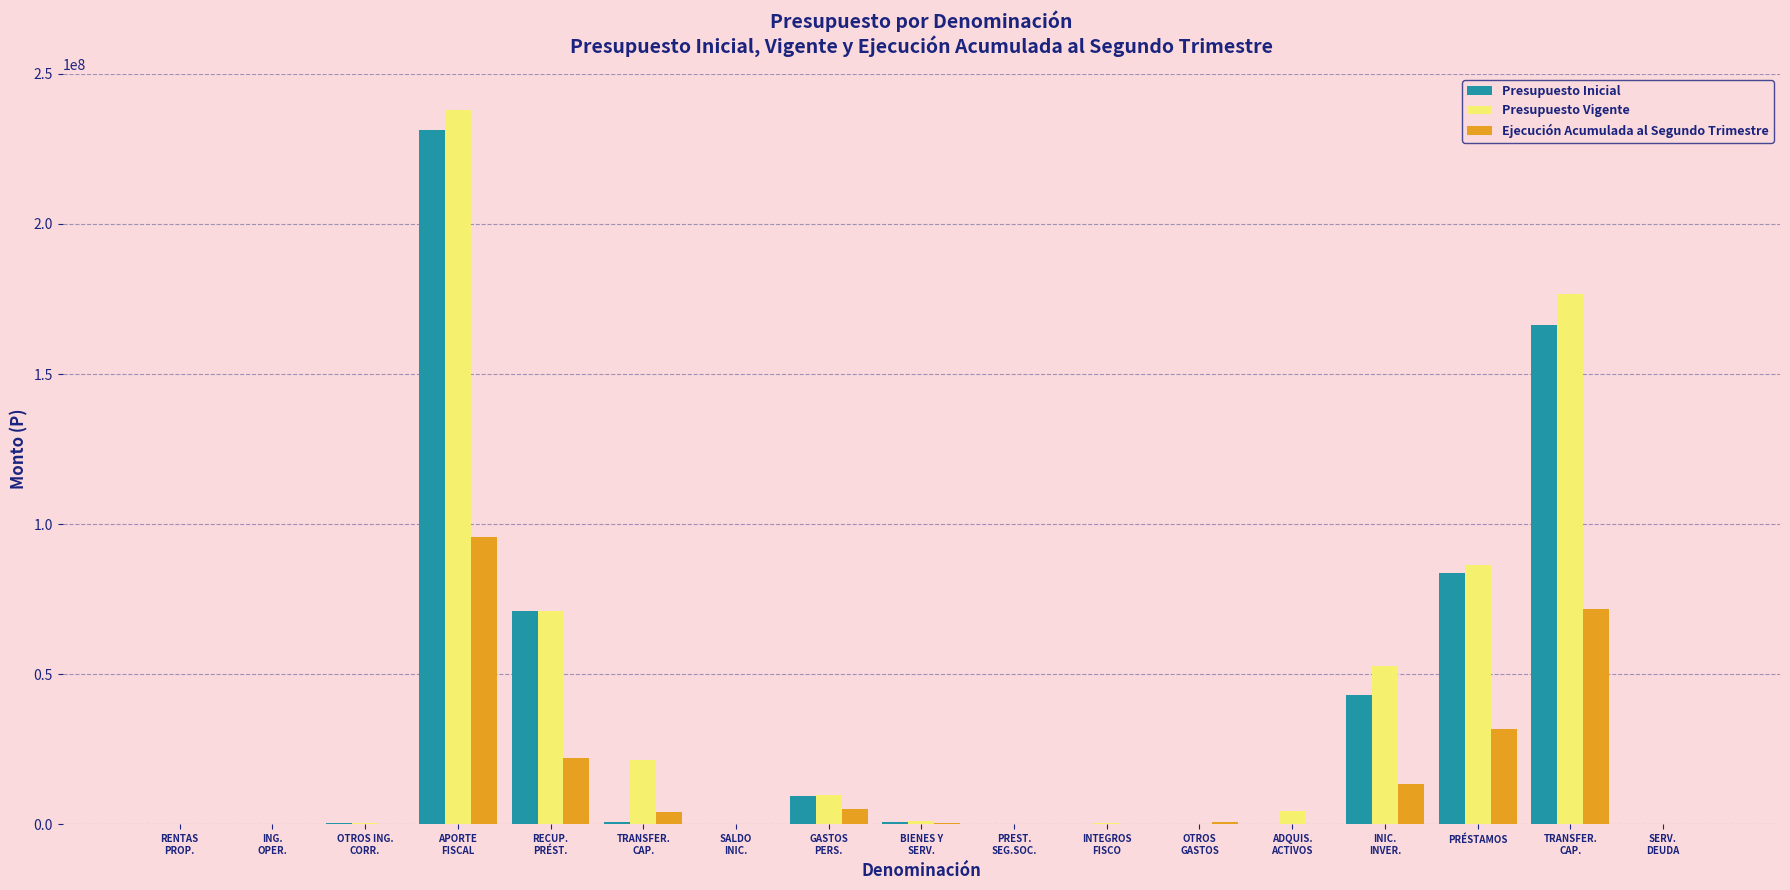

How many categories are shown in the chart?

17